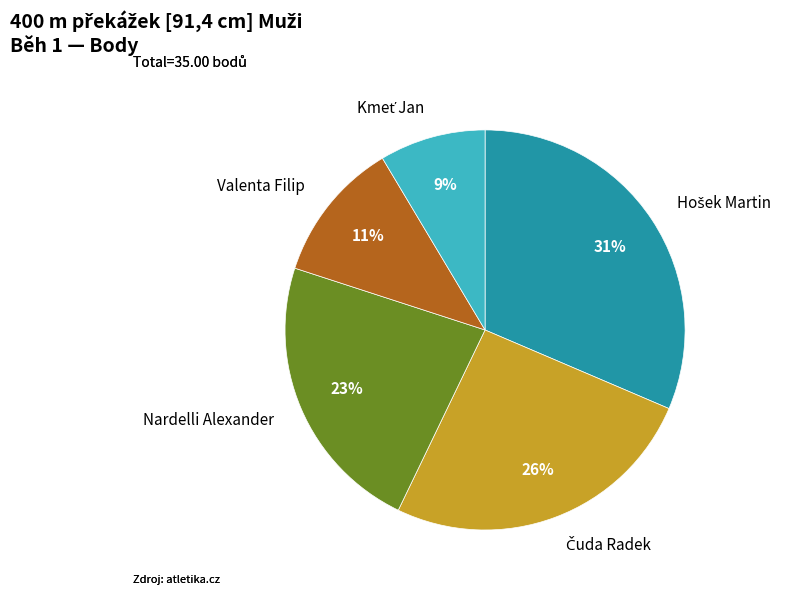

Is it true that Valenta Filip is 21% of the pie?

False